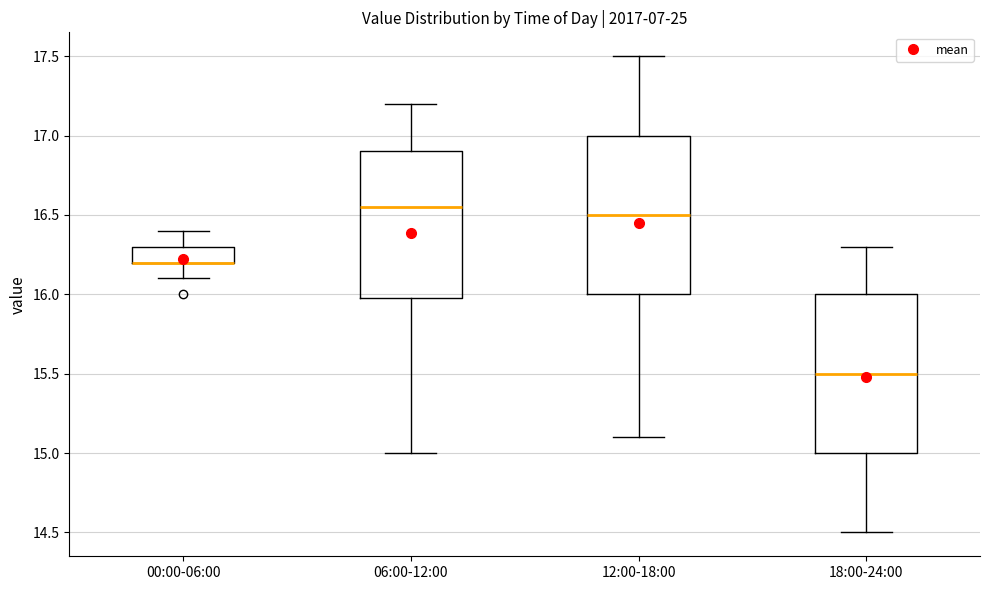

Reading left to right, read every box against the y-axis: the position of its median line, the range the box covers, and the ends of its whiskers. The values are not printed on the chart, so give them approximately, as read against the axis.

00:00-06:00: median 16.20 (drawn on the box's lower edge), box 16.20 to 16.30, whiskers 16.10 to 16.40
06:00-12:00: median 16.55, box 16.00 to 16.90, whiskers 15.00 to 17.20
12:00-18:00: median 16.50, box 16.00 to 17.00, whiskers 15.10 to 17.50
18:00-24:00: median 15.50, box 15.00 to 16.00, whiskers 14.50 to 16.30